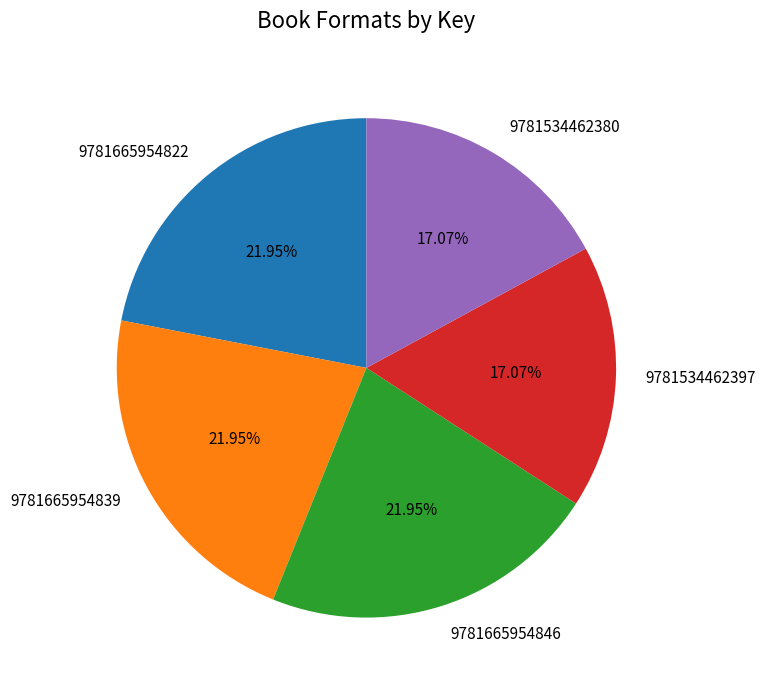

Does any single category account for the majority?

No